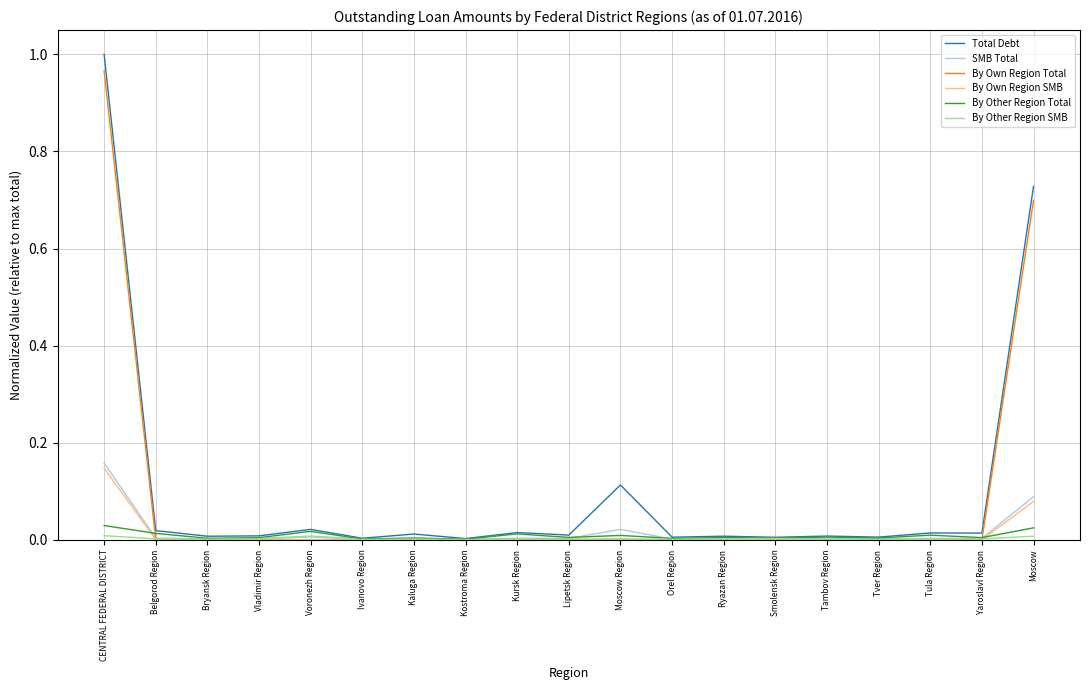

Which category has the highest value in the By Own Region Total series?

CENTRAL FEDERAL DISTRICT